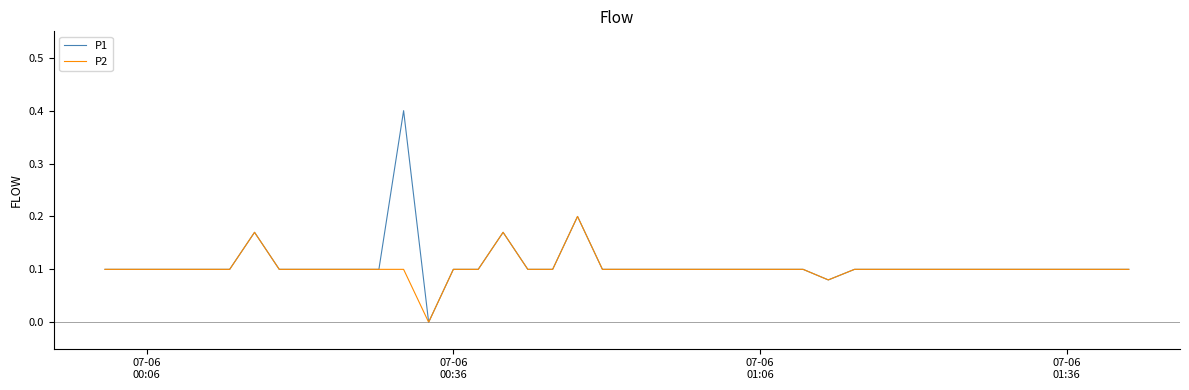

True or false: P2 has more than 2 points higher than both neighbors.

True